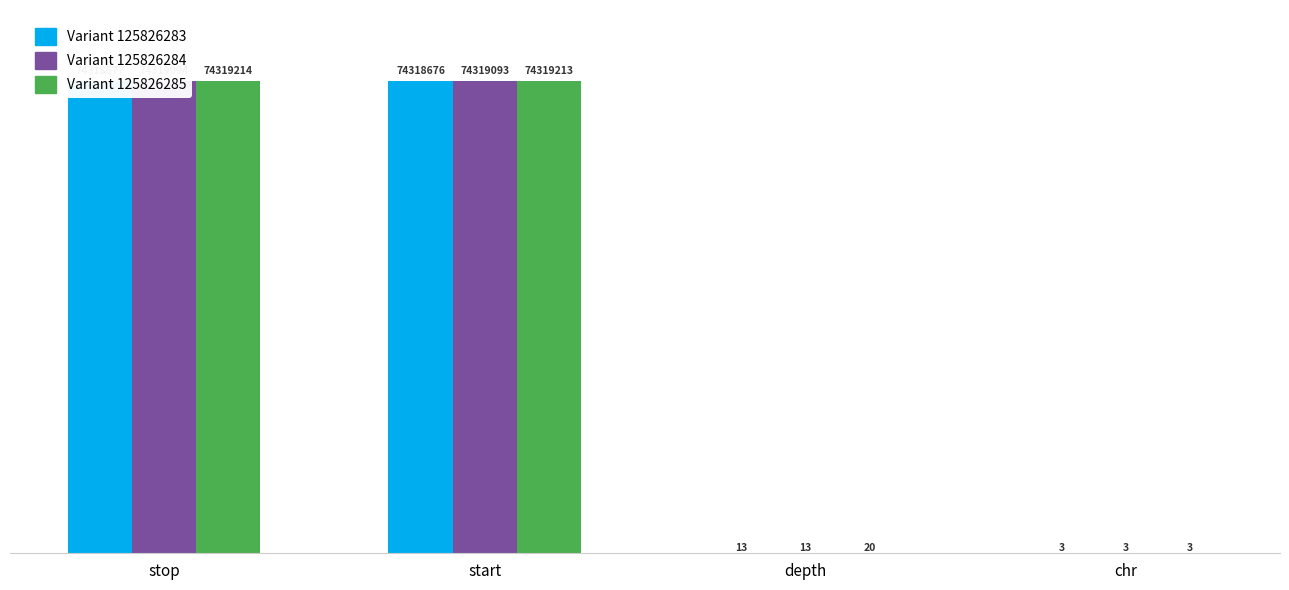

How many data points in Variant 125826285 are above 74319213?

1